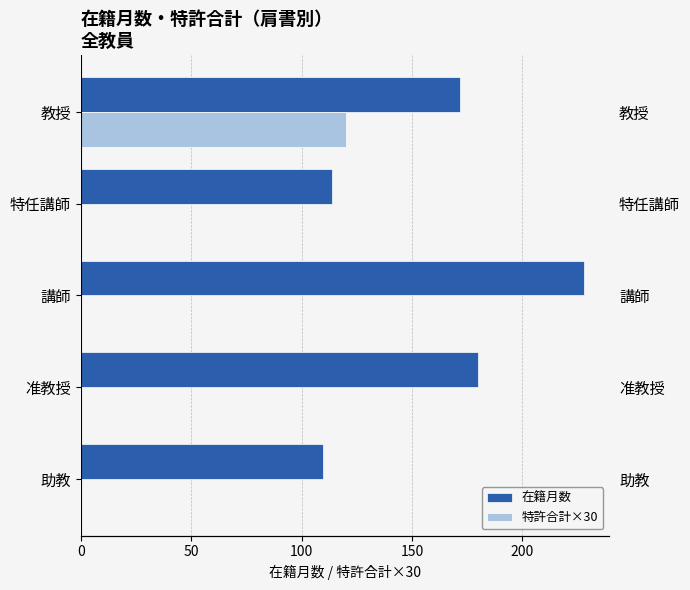

Which series has the largest total across all categories?

在籍月数